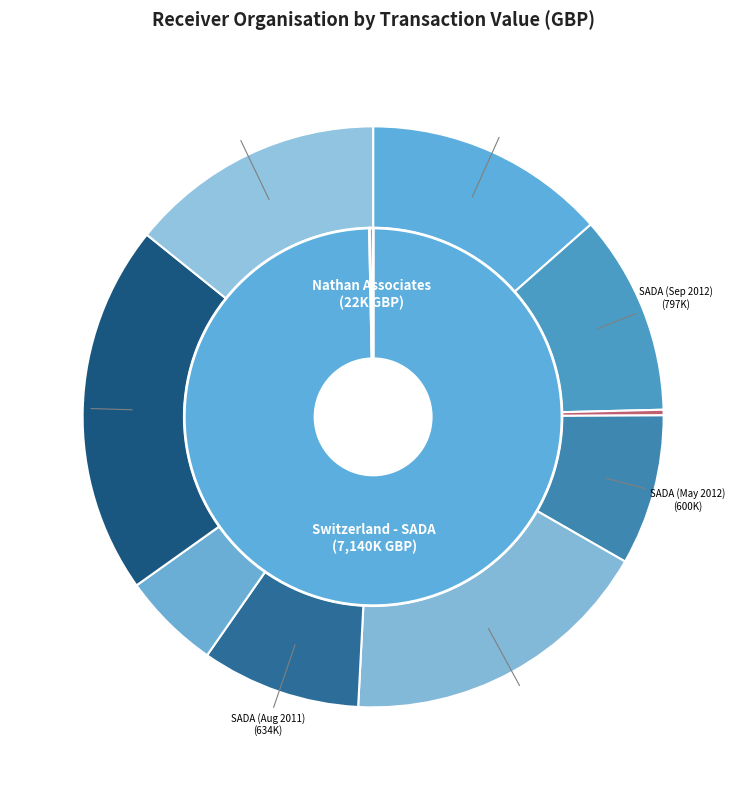

True or false: Switzerland (Dec 2011) accounts for 5% of the total.

False